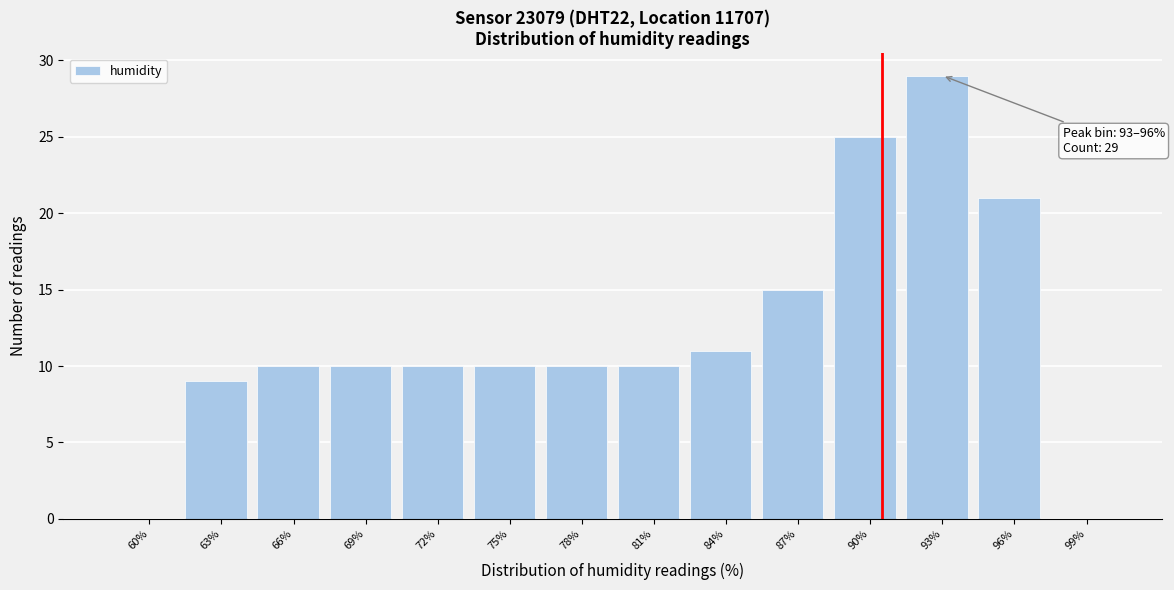

Reading left to right, what are all the values shown in this chart?

60%=0	63%=9	66%=10	69%=10	72%=10	75%=10	78%=10	81%=10	84%=11	87%=15	90%=25	93%=29	96%=21	99%=0